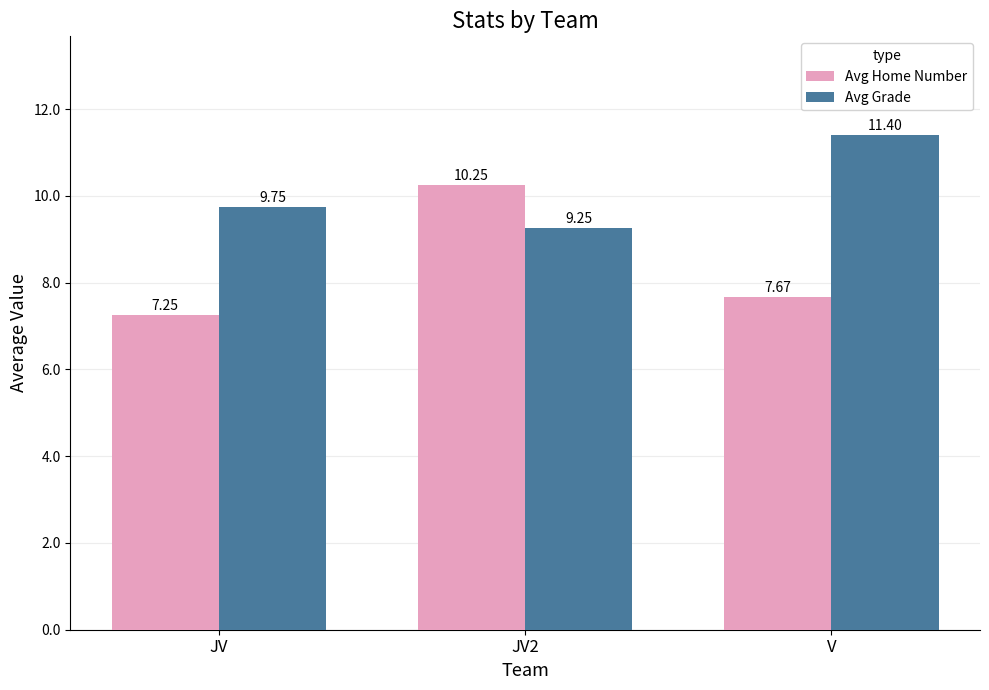

At V, list the series in order from largest to smallest.

Avg Grade, Avg Home Number